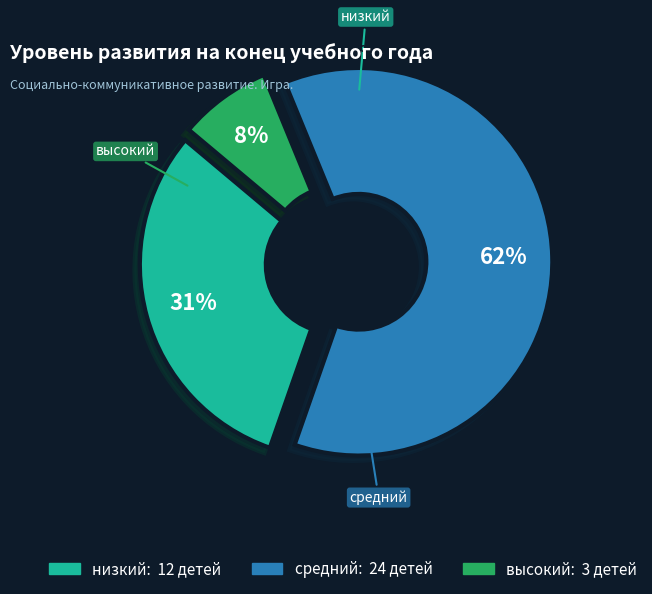

To the nearest percent, what is the average slice percentage?

33%